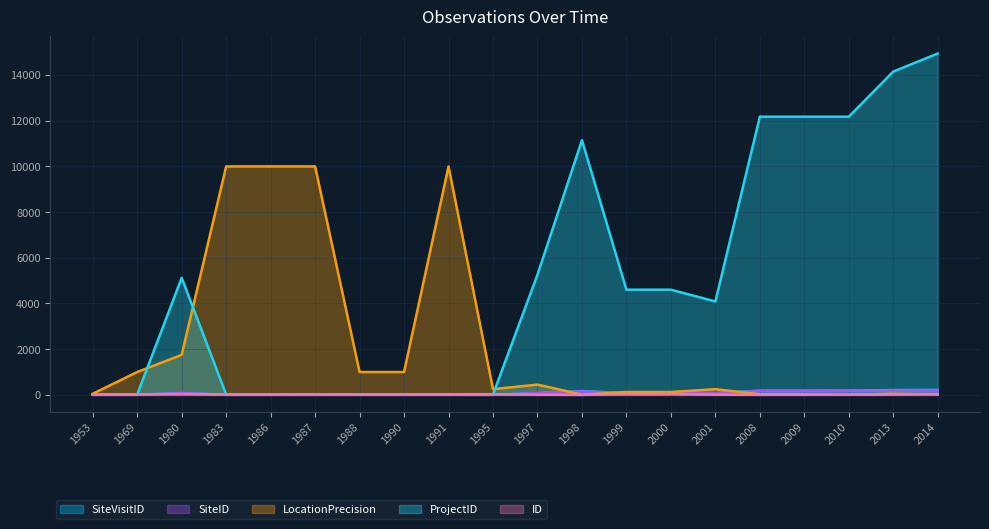

At which label does SiteID reach its minimum?

1986